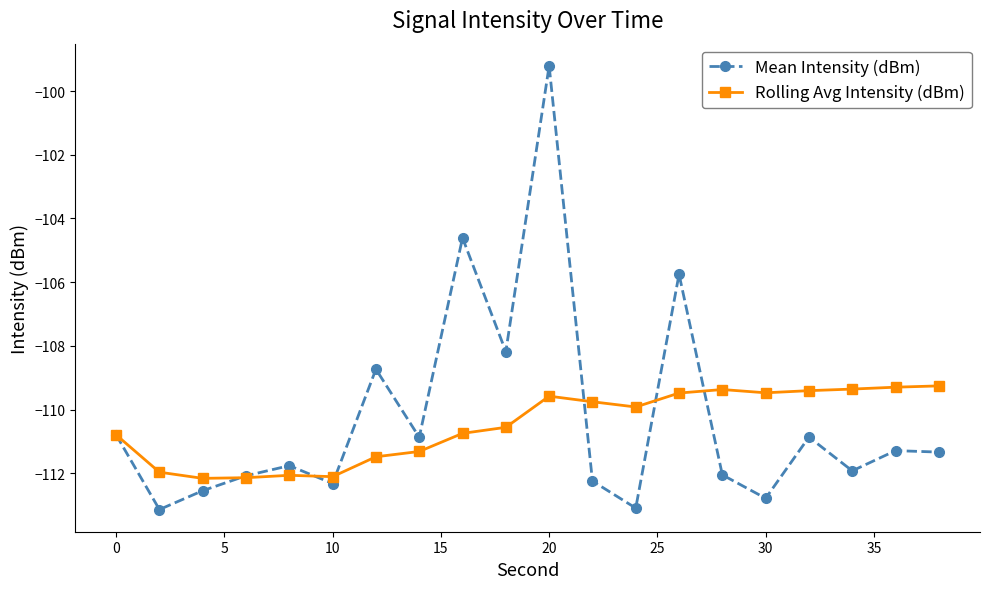

What is the average value of the Rolling Avg Intensity (dBm) series?

-110.5